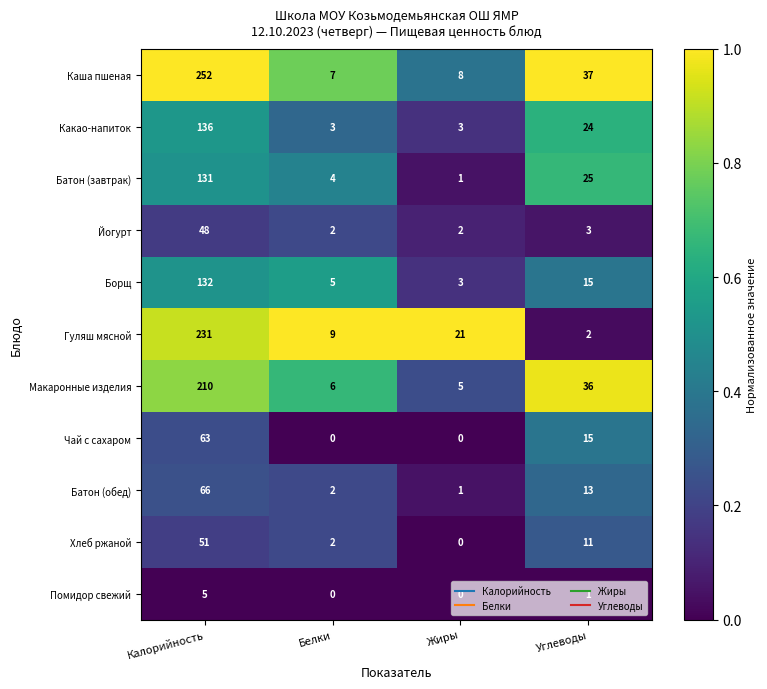

Is it true that Гуляш мясной equals 3 at Углеводы?

False